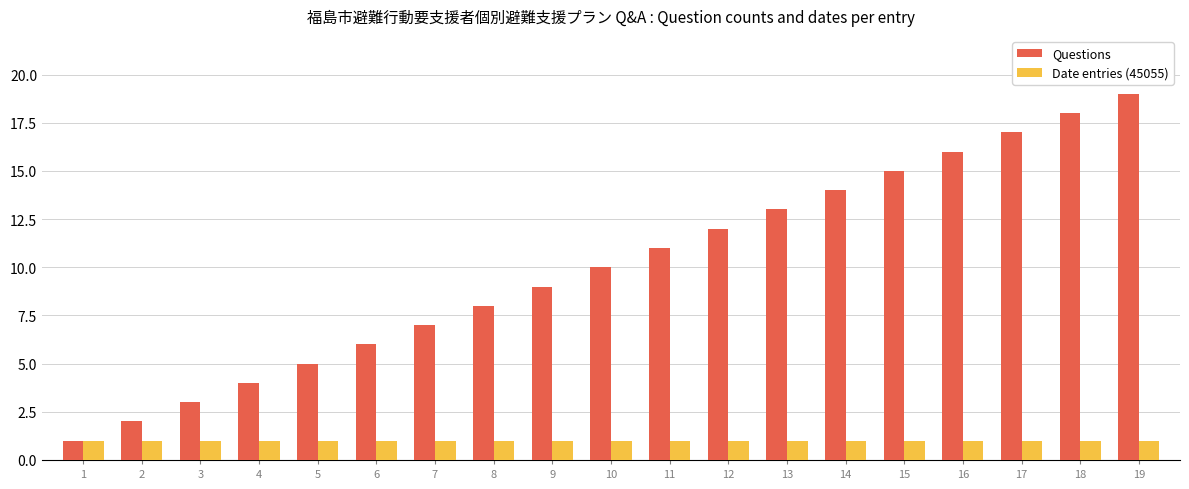

Is the value of Questions at 10 greater than the value of Date entries (45055) at 9?

Yes